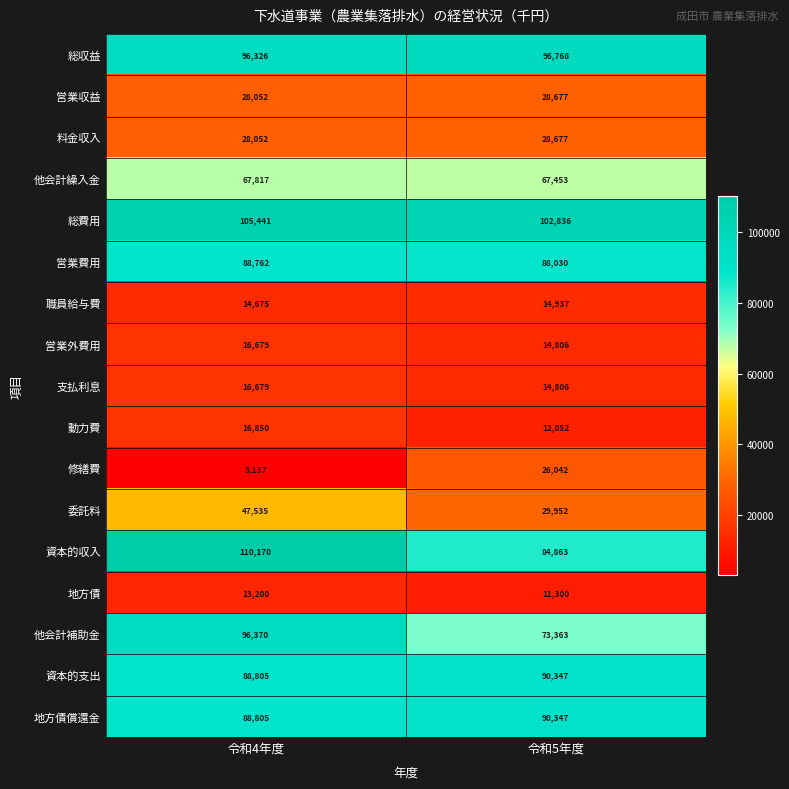

What is the approximate value of 動力費 at 令和5年度, to the nearest 100?

12100